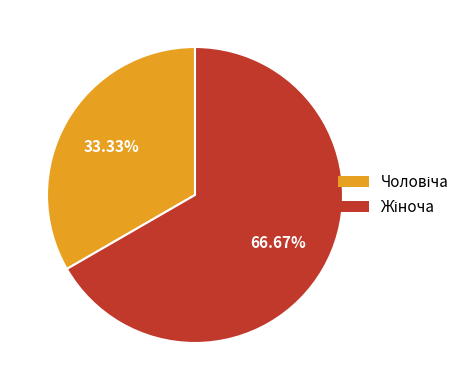

Is there a majority slice in this chart?

Yes